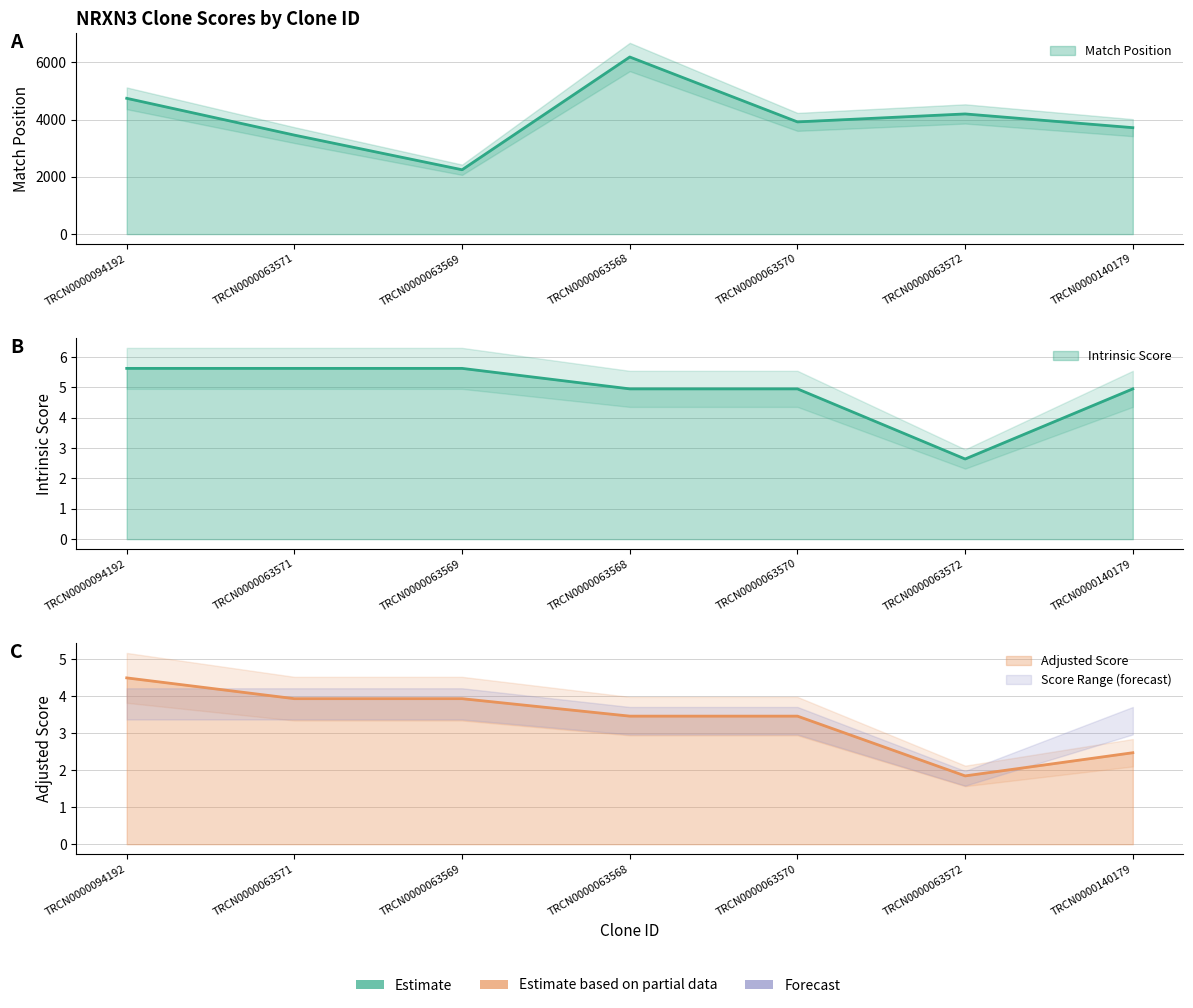

Does the chart display data point markers on the line(s)?

No